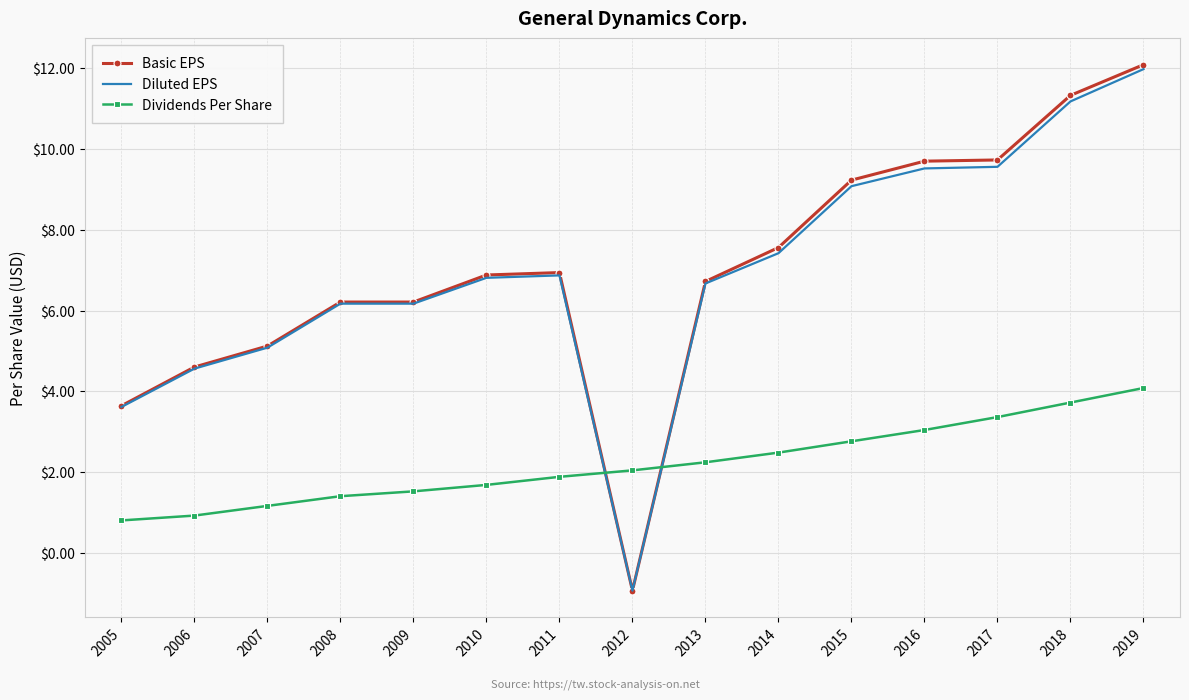

What are all the series names shown in the legend?

Basic EPS, Diluted EPS, Dividends Per Share